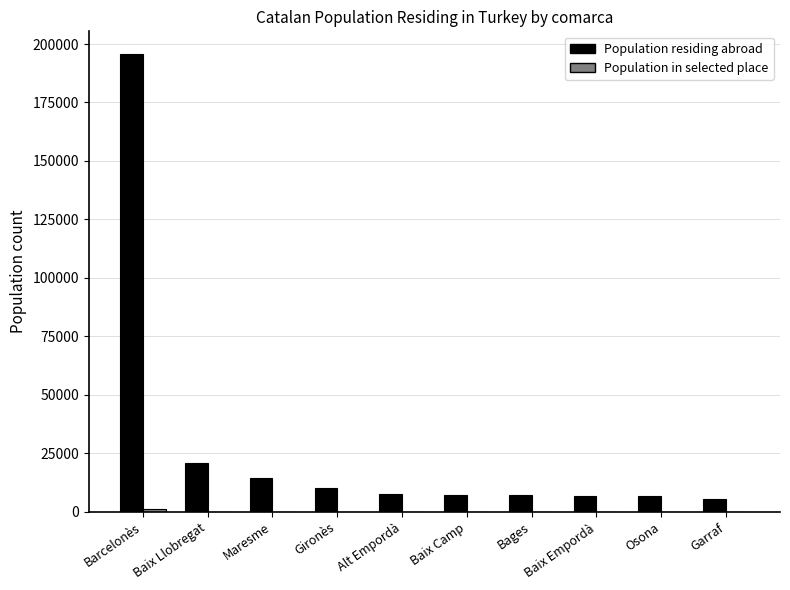

What is the highest value of the Population residing abroad series?

195653